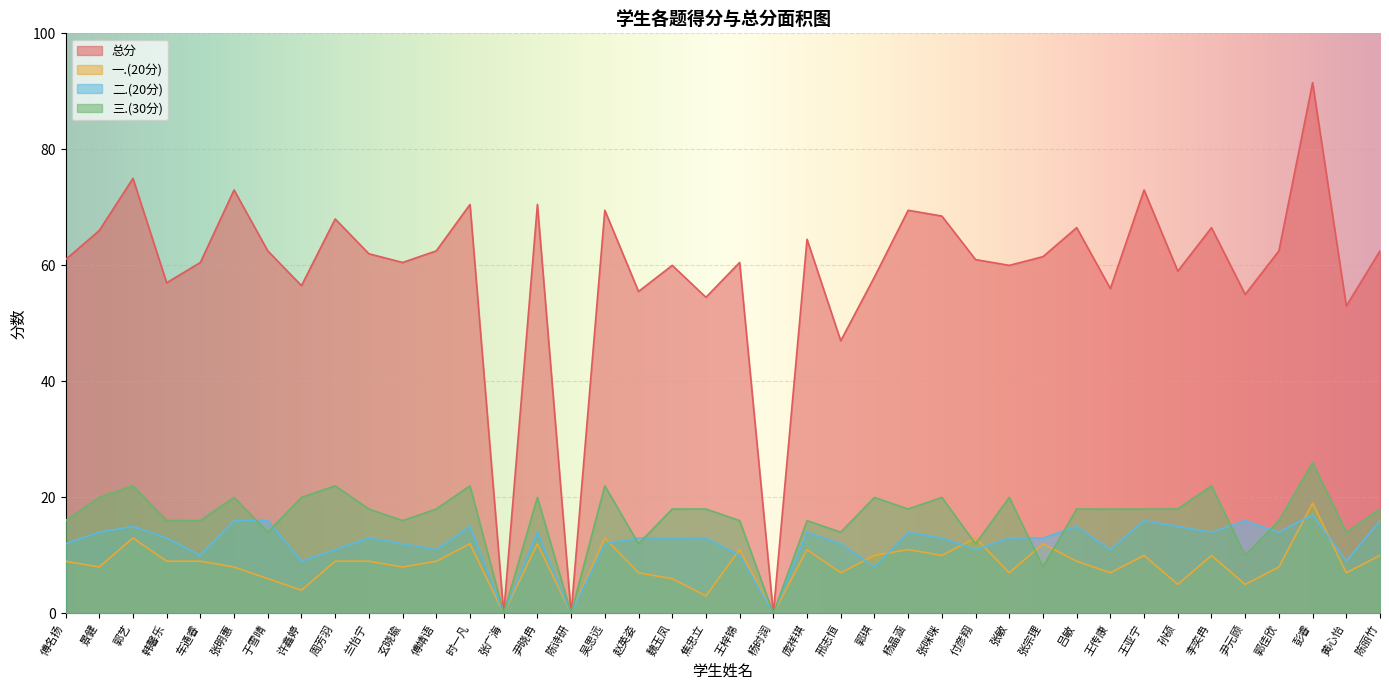

At which category does the chart reach its minimum across all series?

张广海